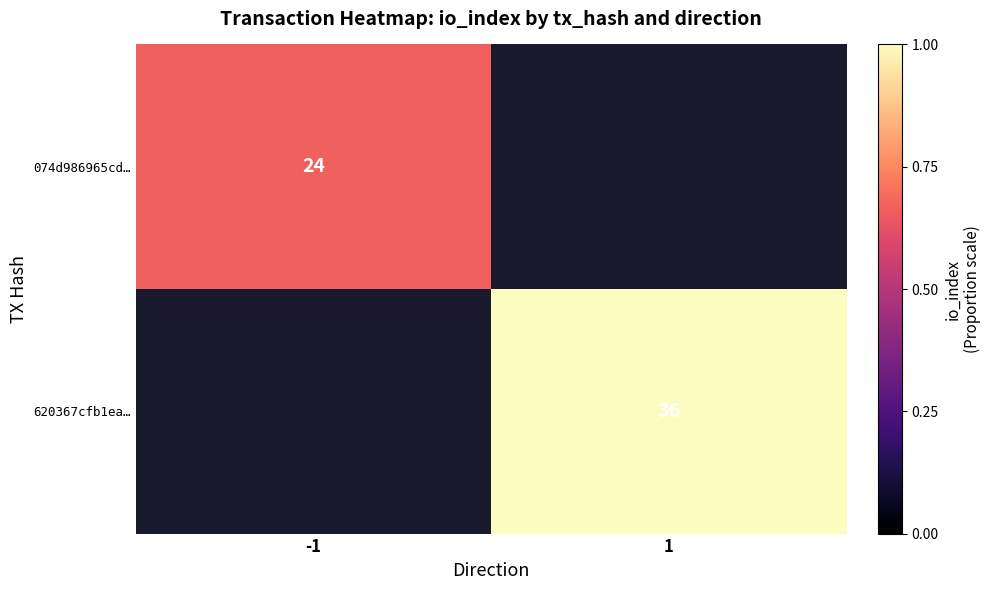

Is it true that 074d986965cd… equals 15 at -1?

False